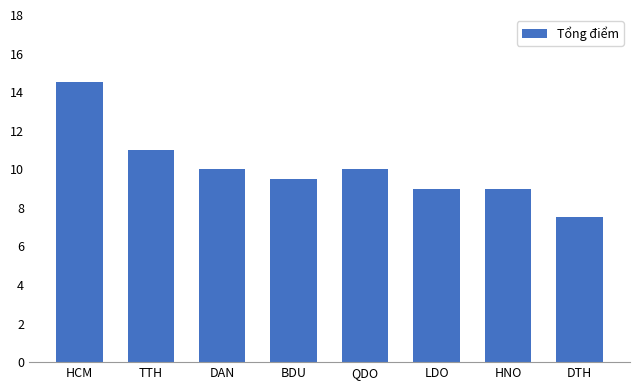

What is the sum of all values?

80.5